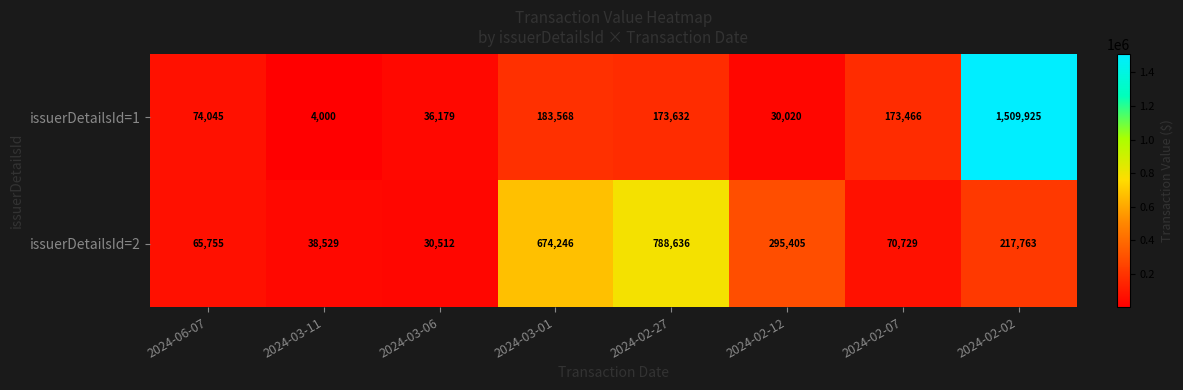

At how many categories does at least one series exceed 1208226?

1